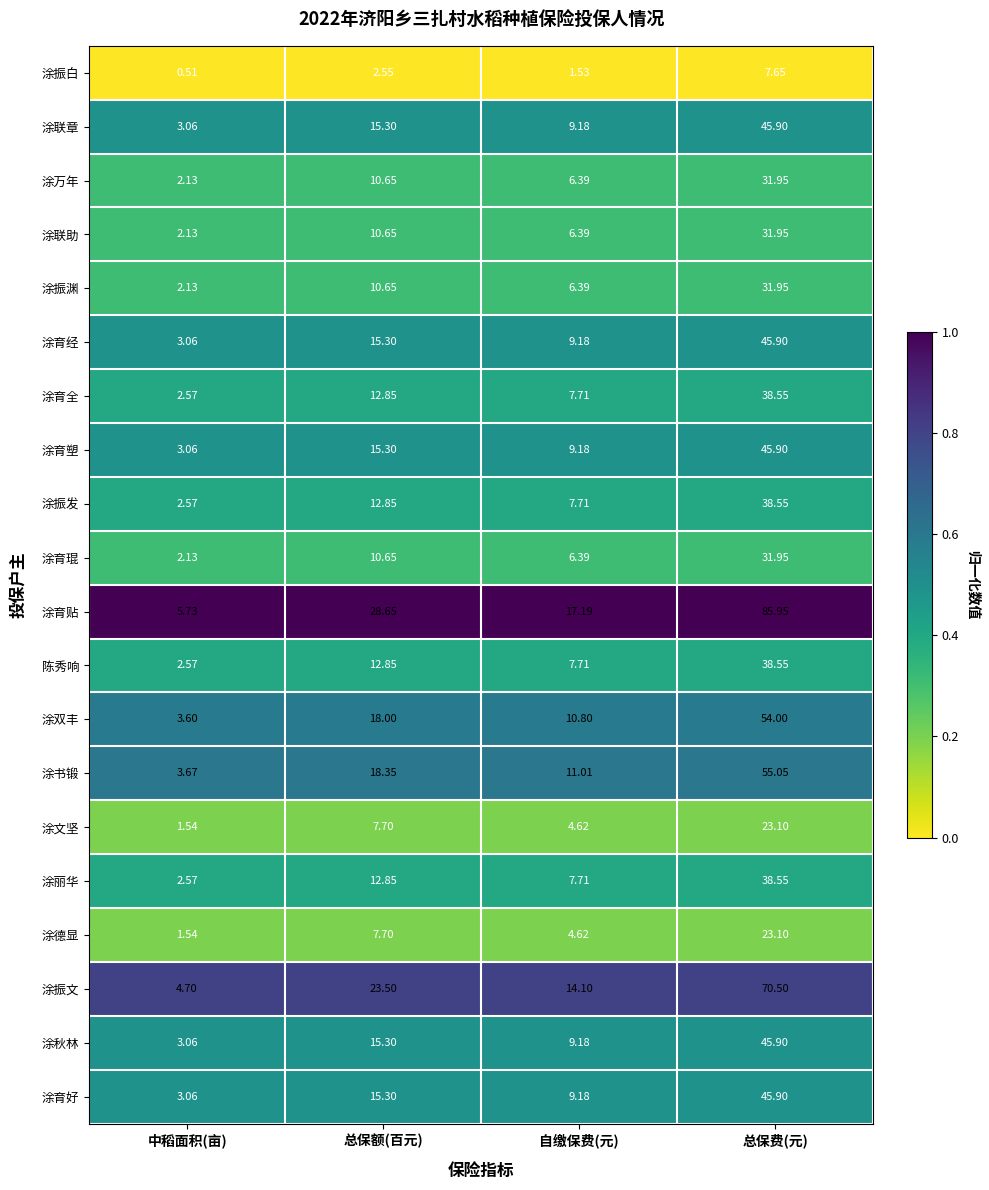

Which series has the widest spread of values?

涂育贴